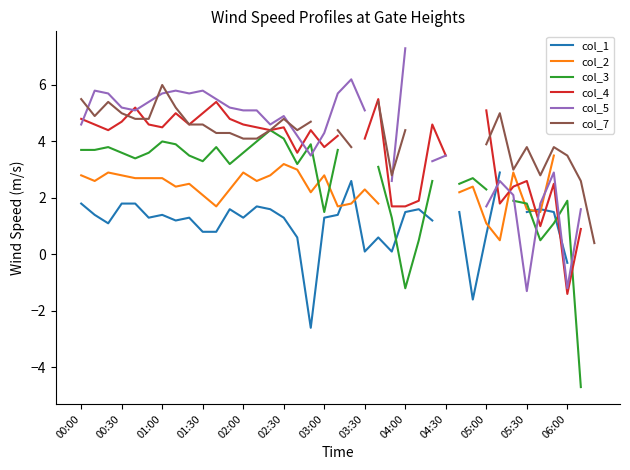

At which category does the chart reach its peak across all series?

04:00